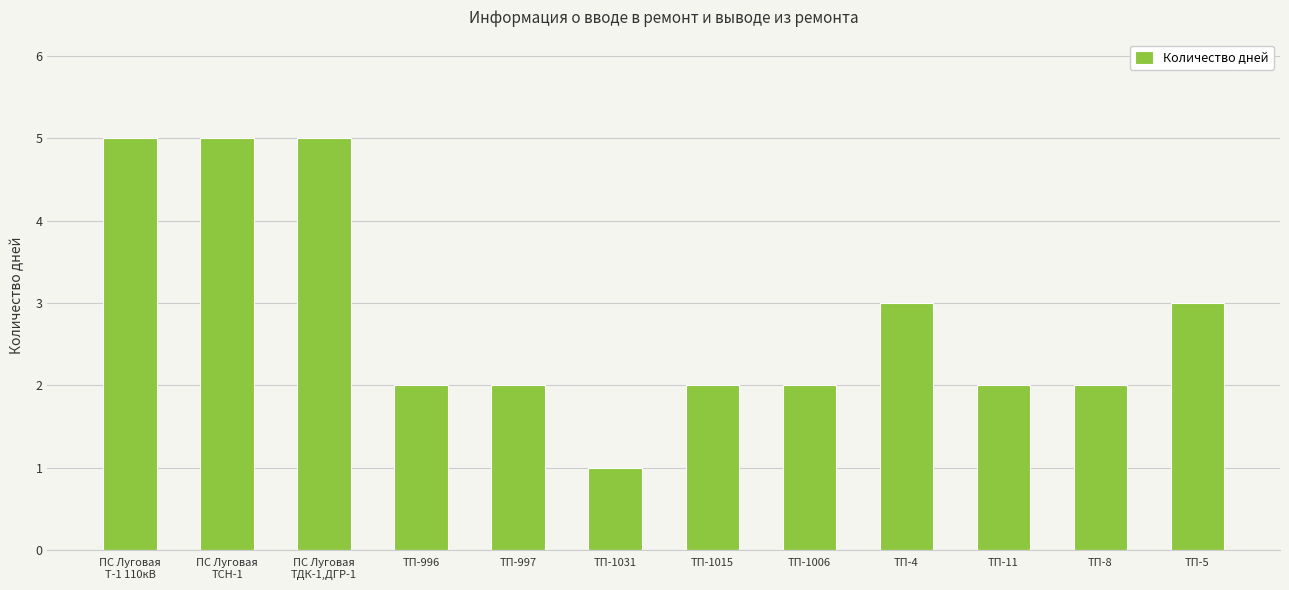

At which category does the chart reach its minimum across all series?

ТП-1031